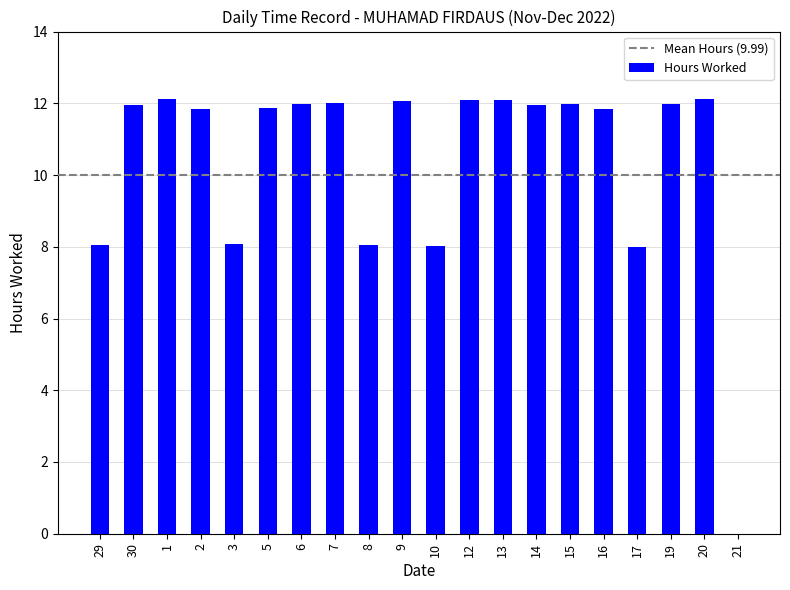

At which label does the data first exceed 11?

30